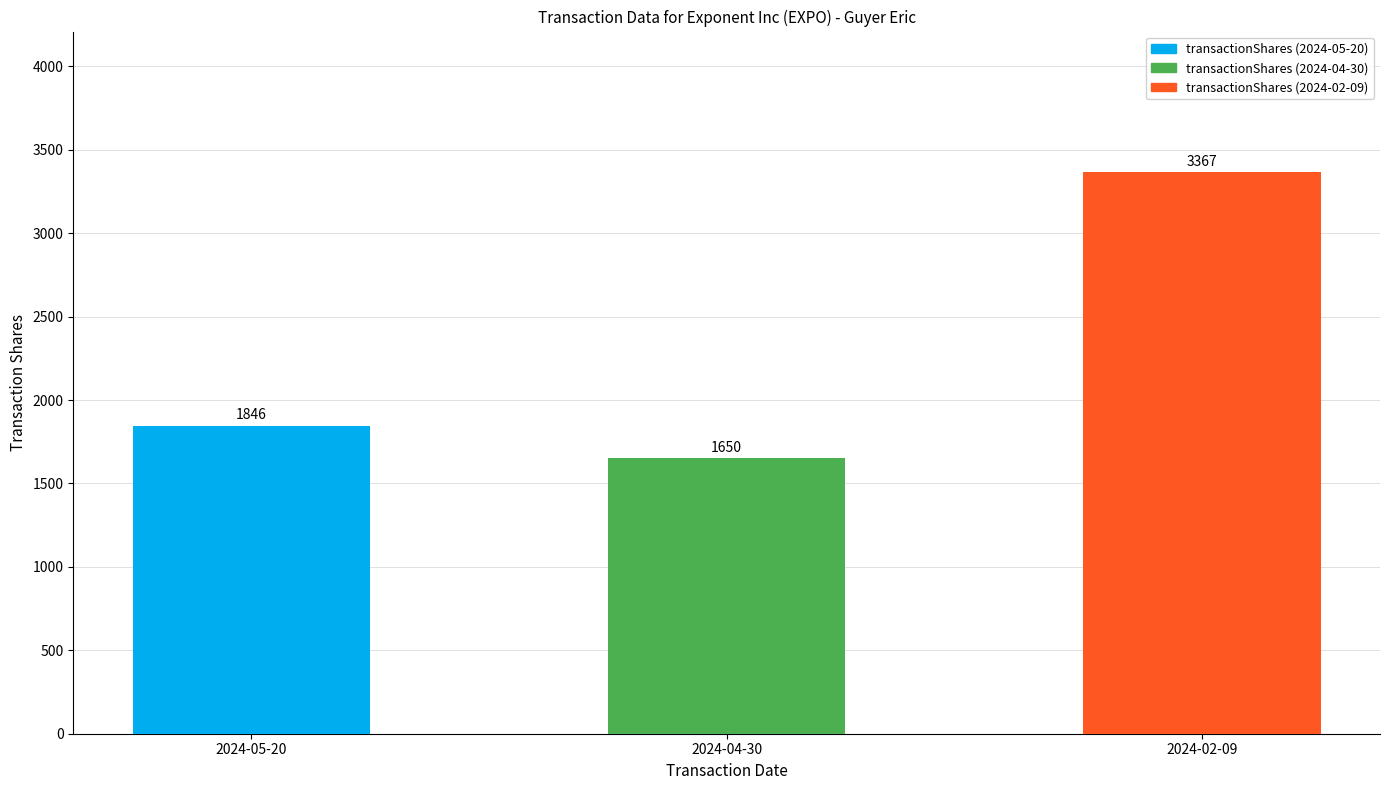

Does the chart contain any negative values?

No